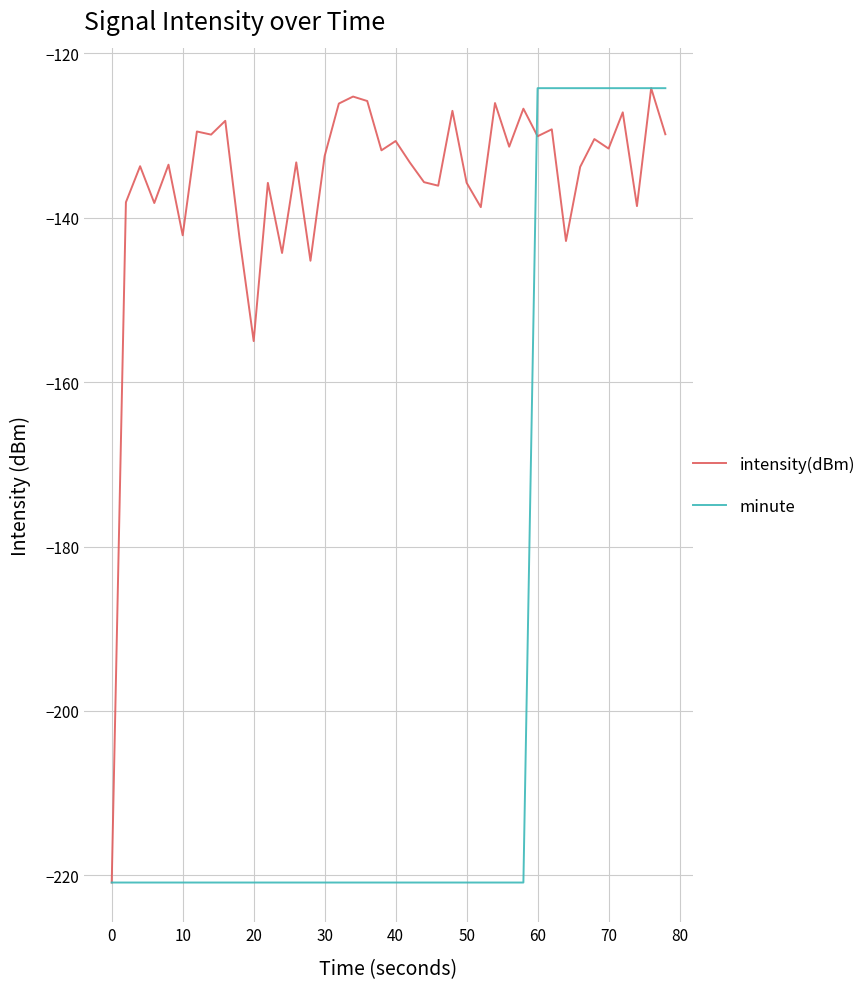

What is the smallest value displayed?

-220.9